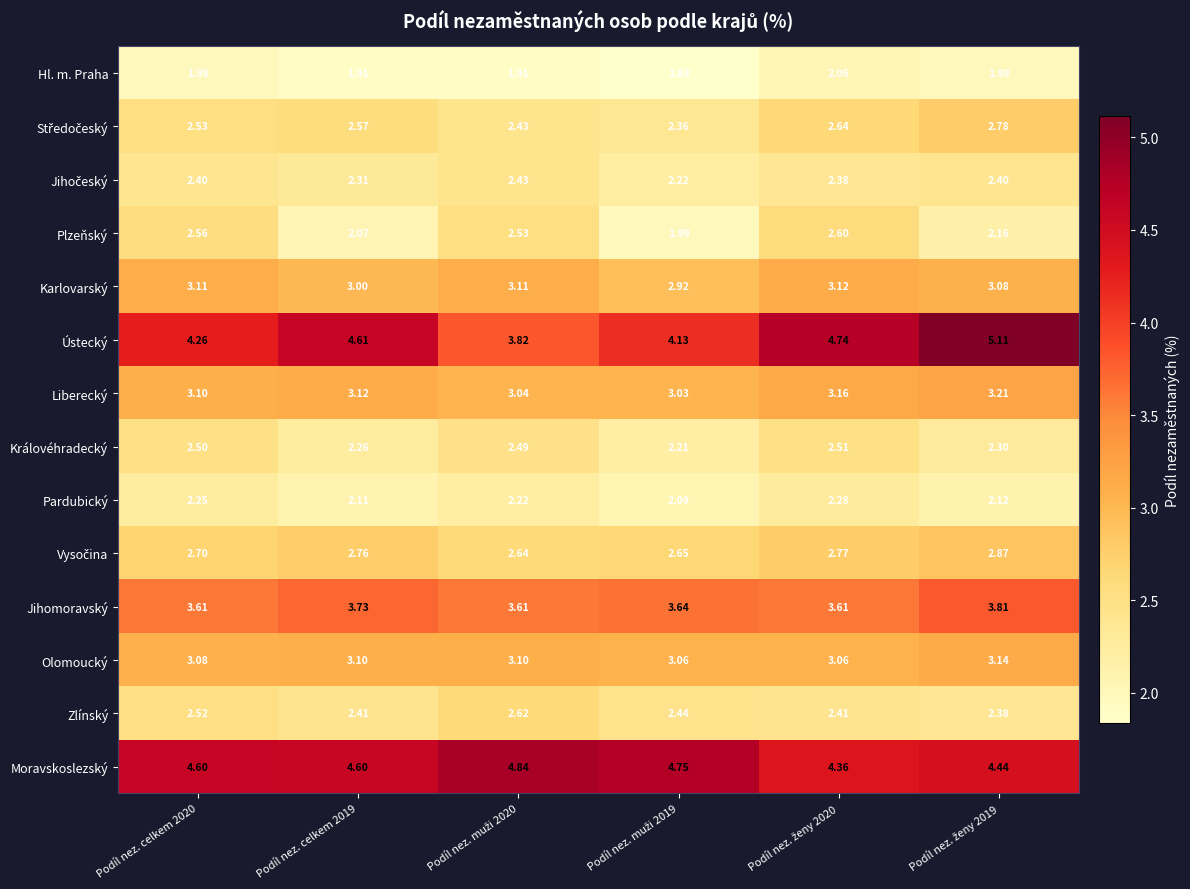

How many distinct data groups are displayed?

14